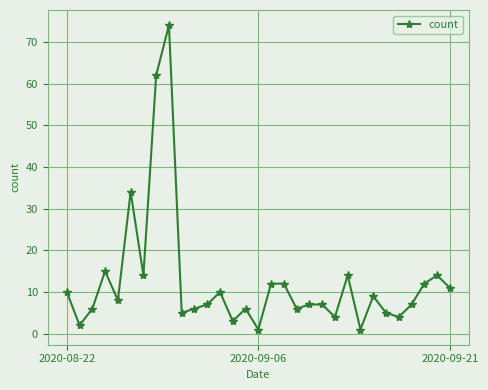

True or false: the data has more than 2 interior local peaks.

True